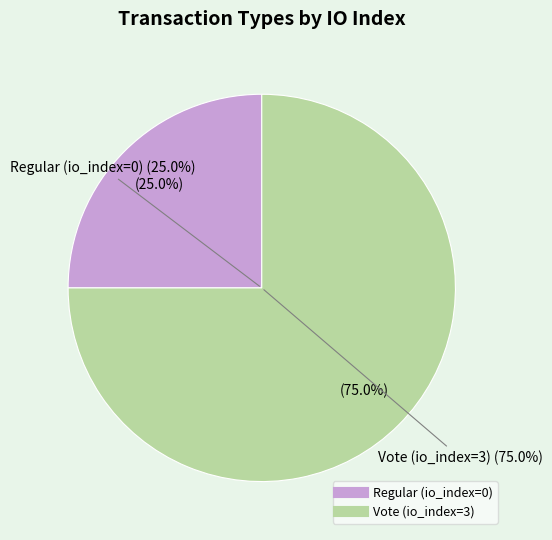

How many segments does this pie chart have?

2